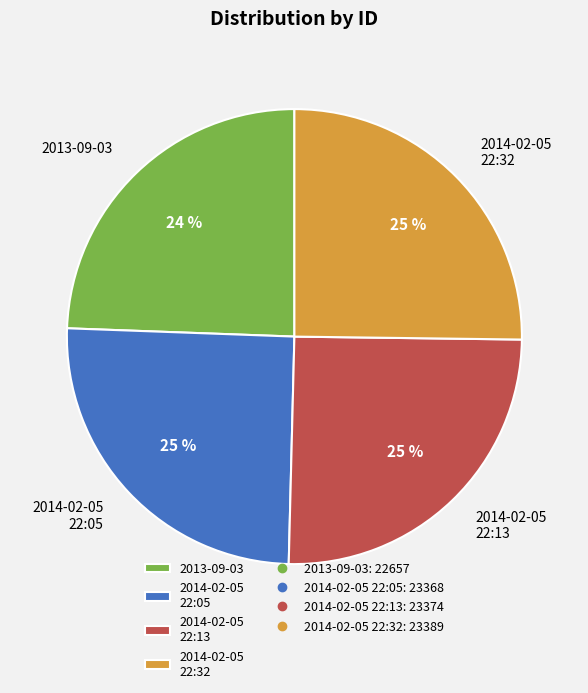

Is there a majority slice in this chart?

No